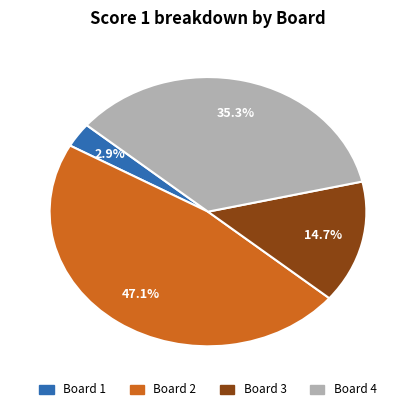

Does Board 4 represent more than half of the total?

No